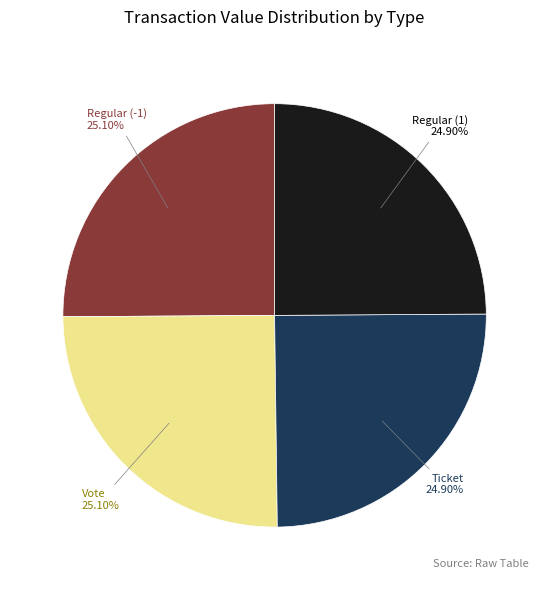

Is Ticket the majority of the pie?

No